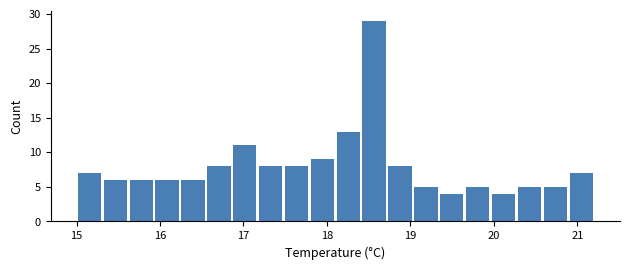

Read against the x-axis, roughly where is the centre of the tallest bar?

18.6